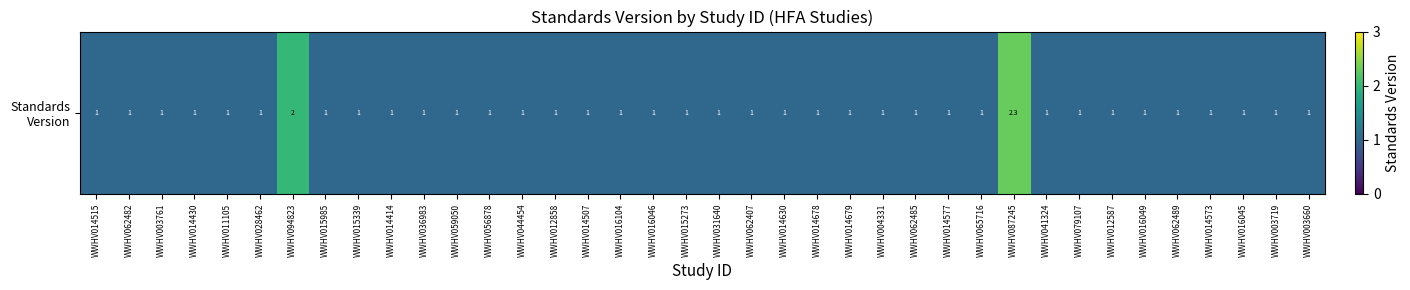

Between WWHV016045 and WWHV087245, which is larger?

WWHV087245